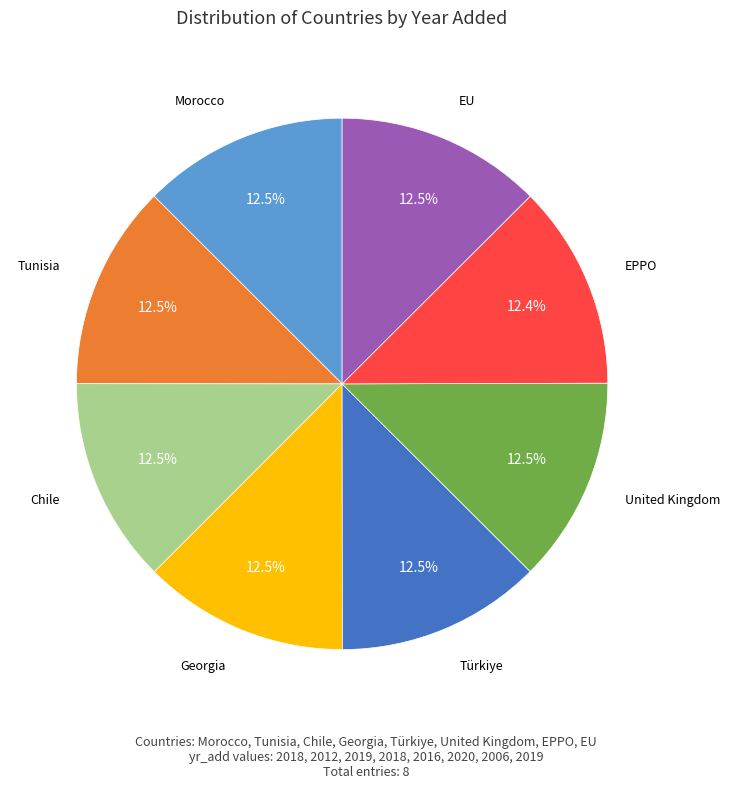

Does any single category account for the majority?

No